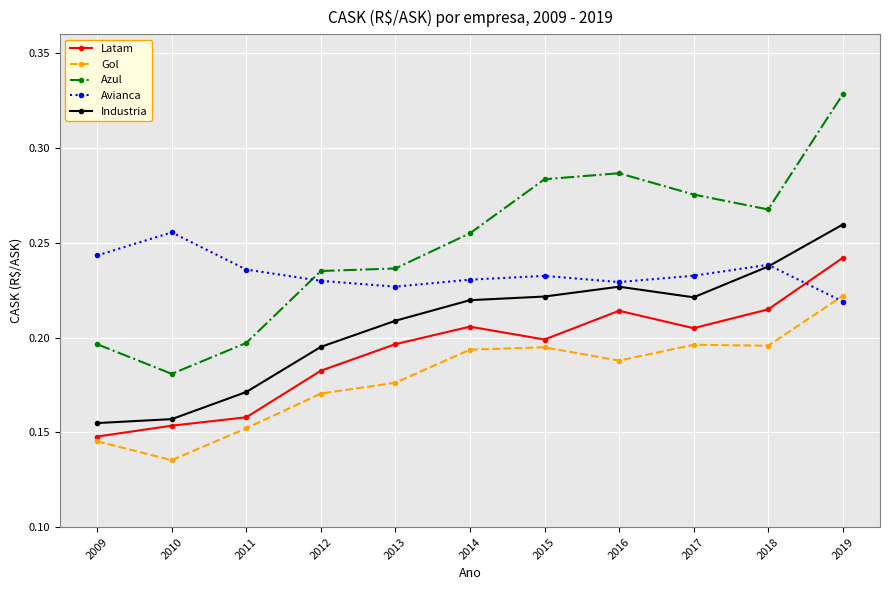

How many Industria values are between 0 and 1?

11